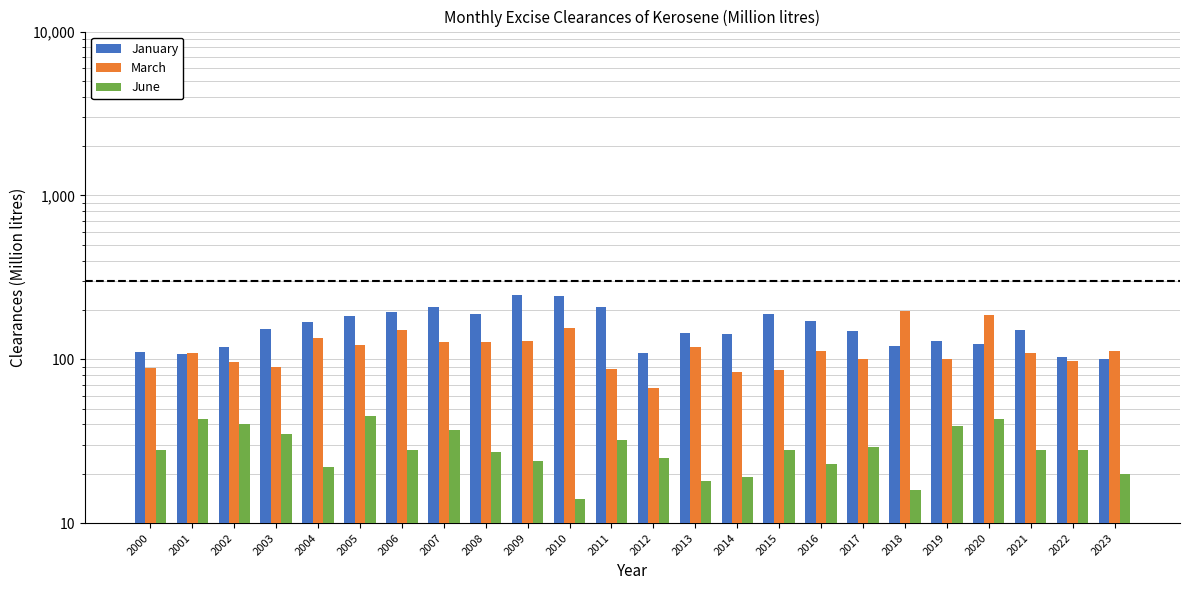

True or false: June has a value of 9 at 2014.

False